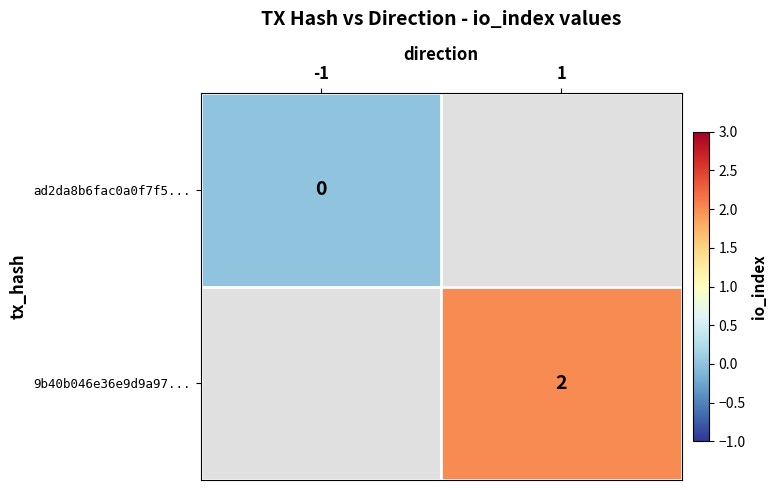

How many categories are shown in the chart?

2